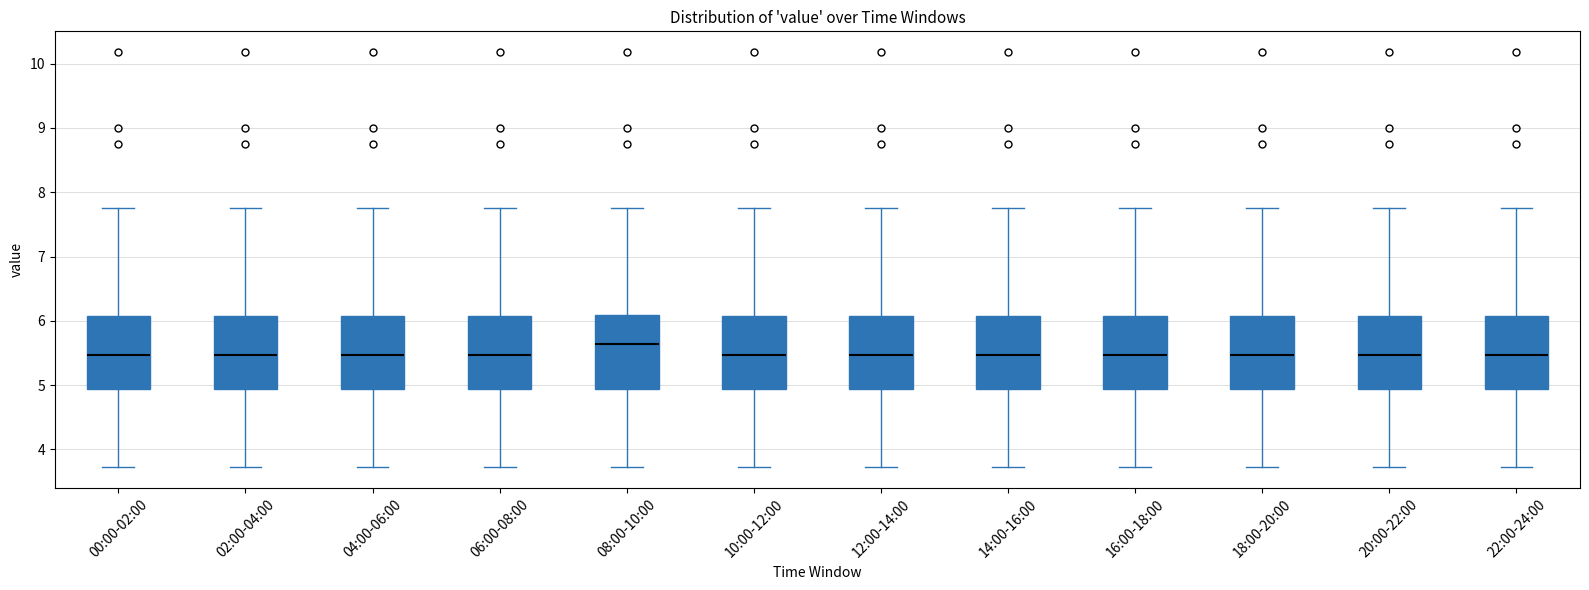

Where is the upper edge of the box for 20:00-22:00 on the y-axis? The values are not printed on the chart, so give them approximately, as read against the axis.

6.1